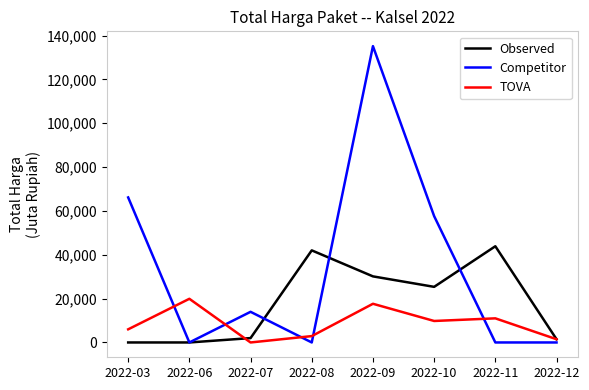

Does the chart display data point markers on the line(s)?

No